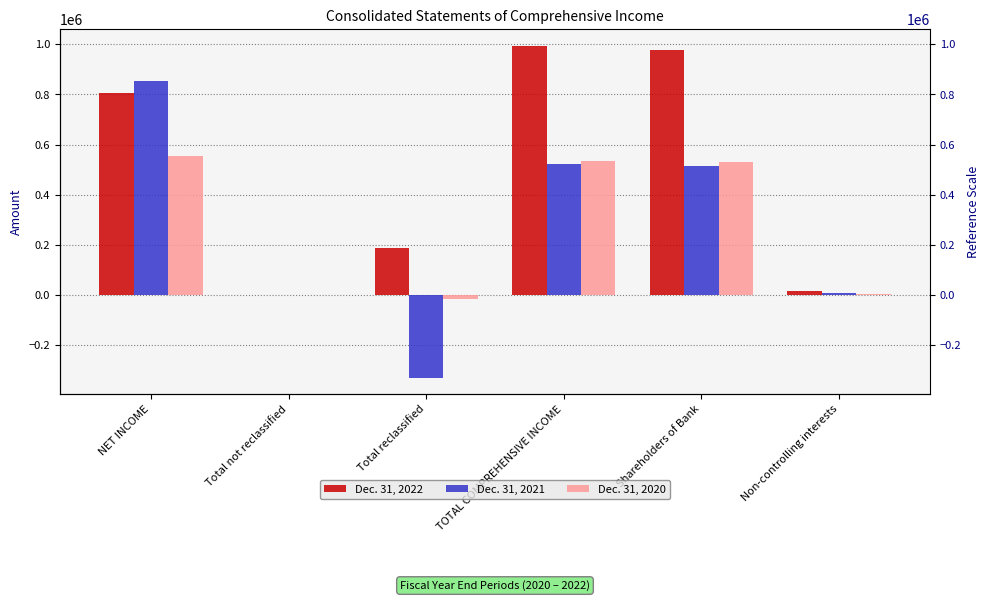

Rank the categories by Dec. 31, 2020 value from highest to lowest.

NET INCOME, TOTAL COMPREHENSIVE INCOME, Shareholders of Bank, Non-controlling interests, Total not reclassified, Total reclassified